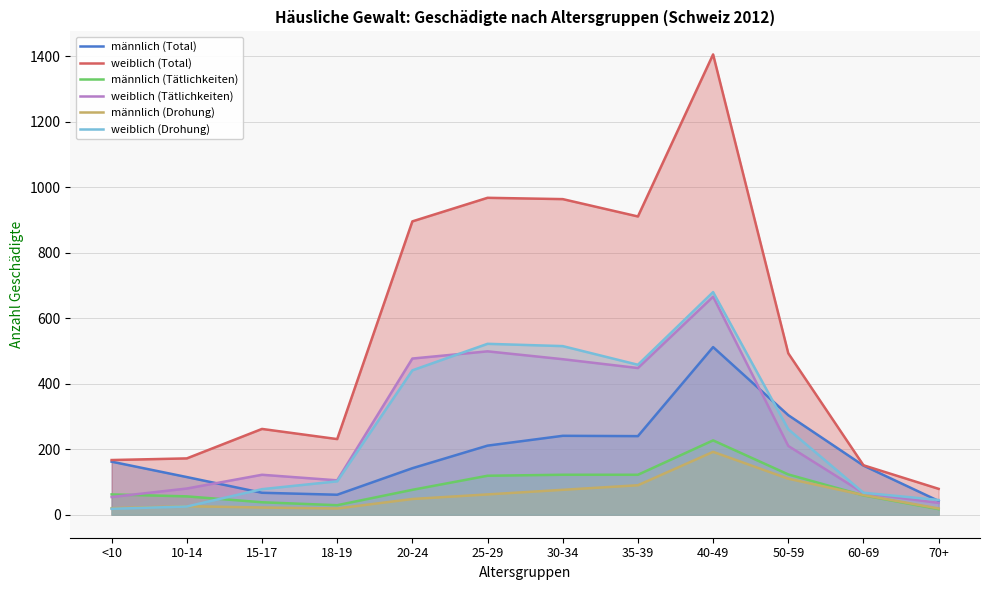

Which category has the lowest value in the männlich (Tätlichkeiten) series?

70+